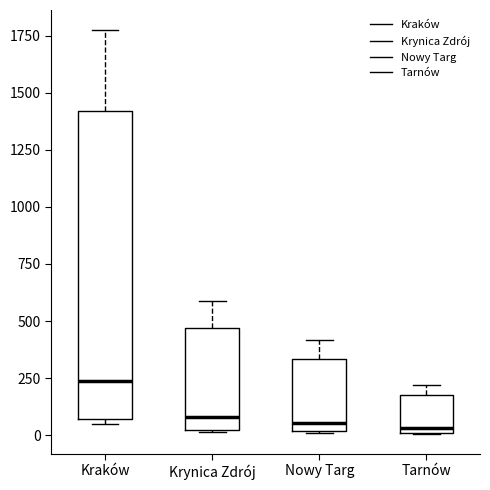

Where is the lower edge of the box for Krynica Zdrój on the y-axis? The values are not printed on the chart, so give them approximately, as read against the axis.

0